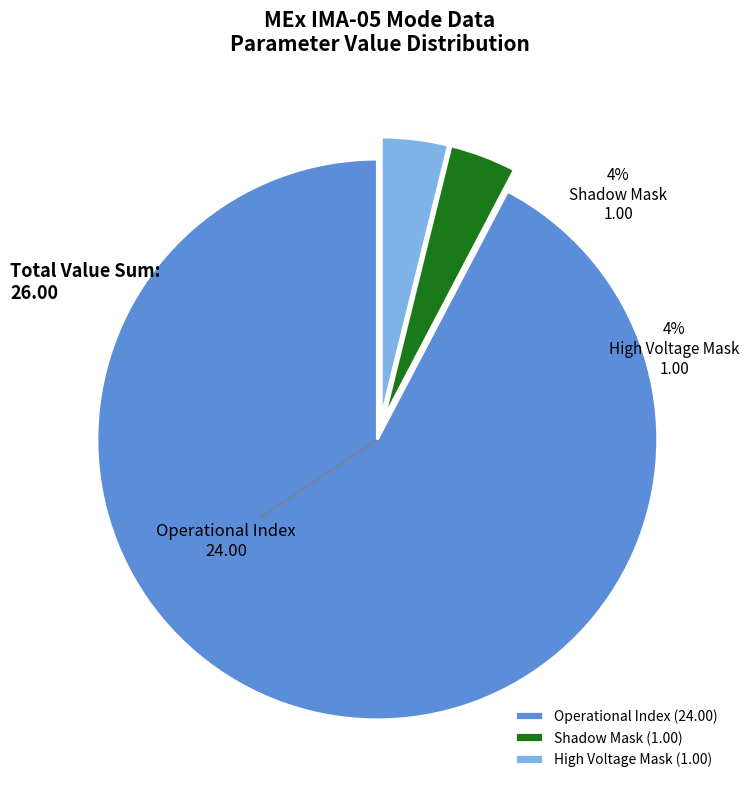

True or false: High Voltage Mask accounts for 1% of the total.

False